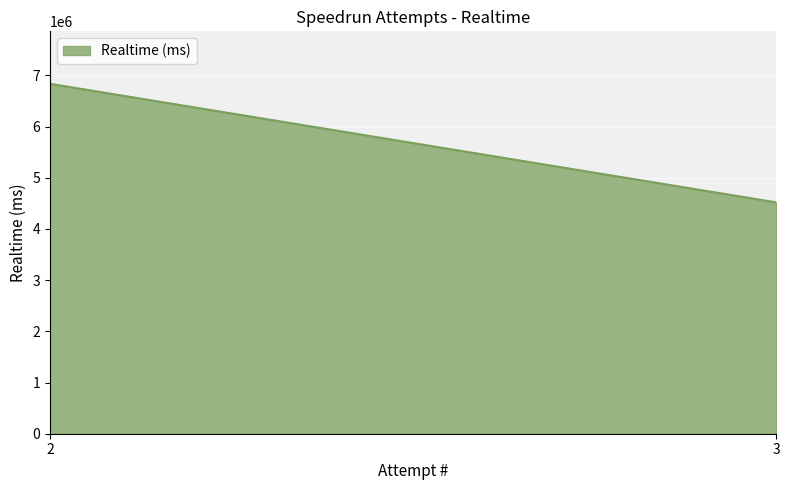

Which has a higher value, 2 or 3?

2